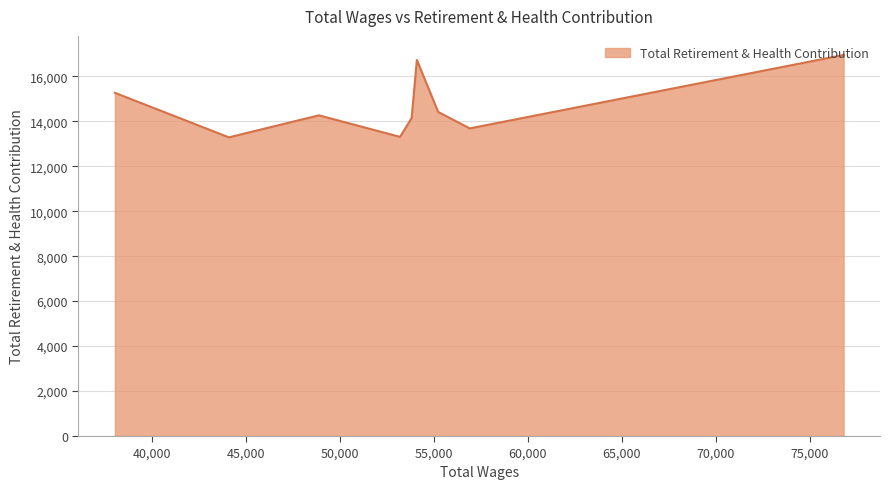

What is the minimum value shown in the chart?

13285